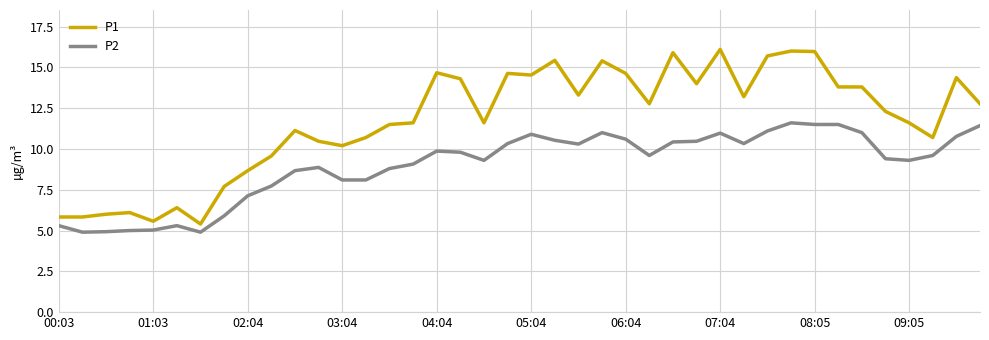

What is the minimum value shown in the chart?

4.9